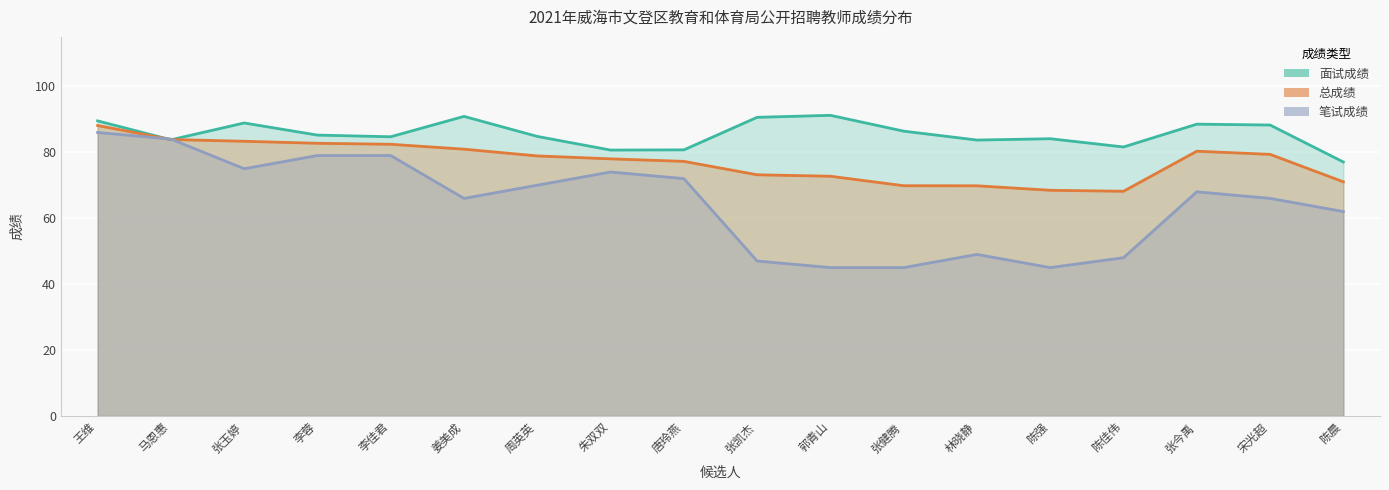

True or false: 面试成绩 has more than 1 interior local peaks.

True